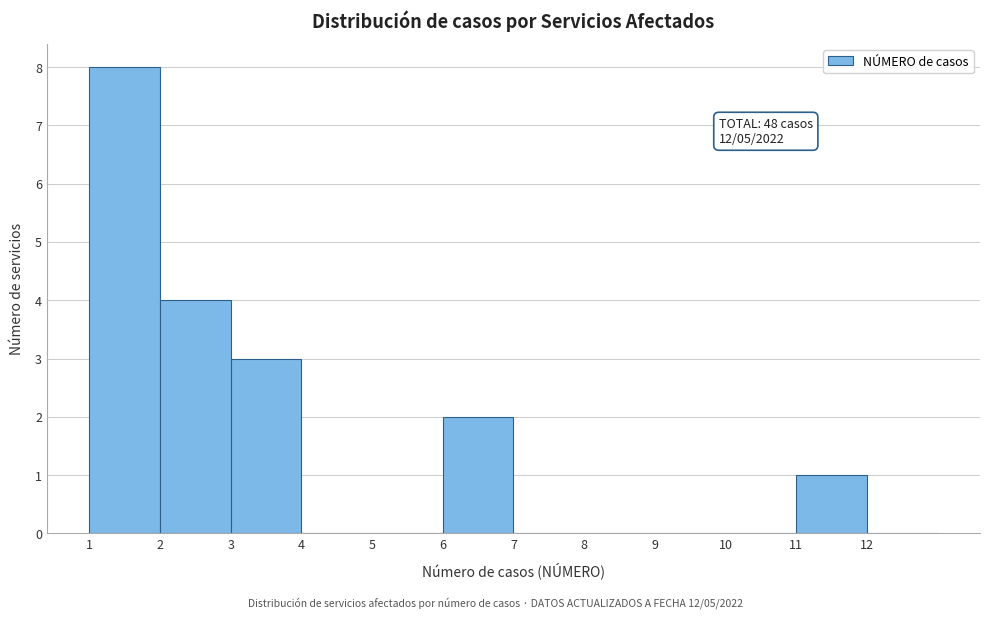

Which range on the x-axis has the tallest bar?

1 to 2